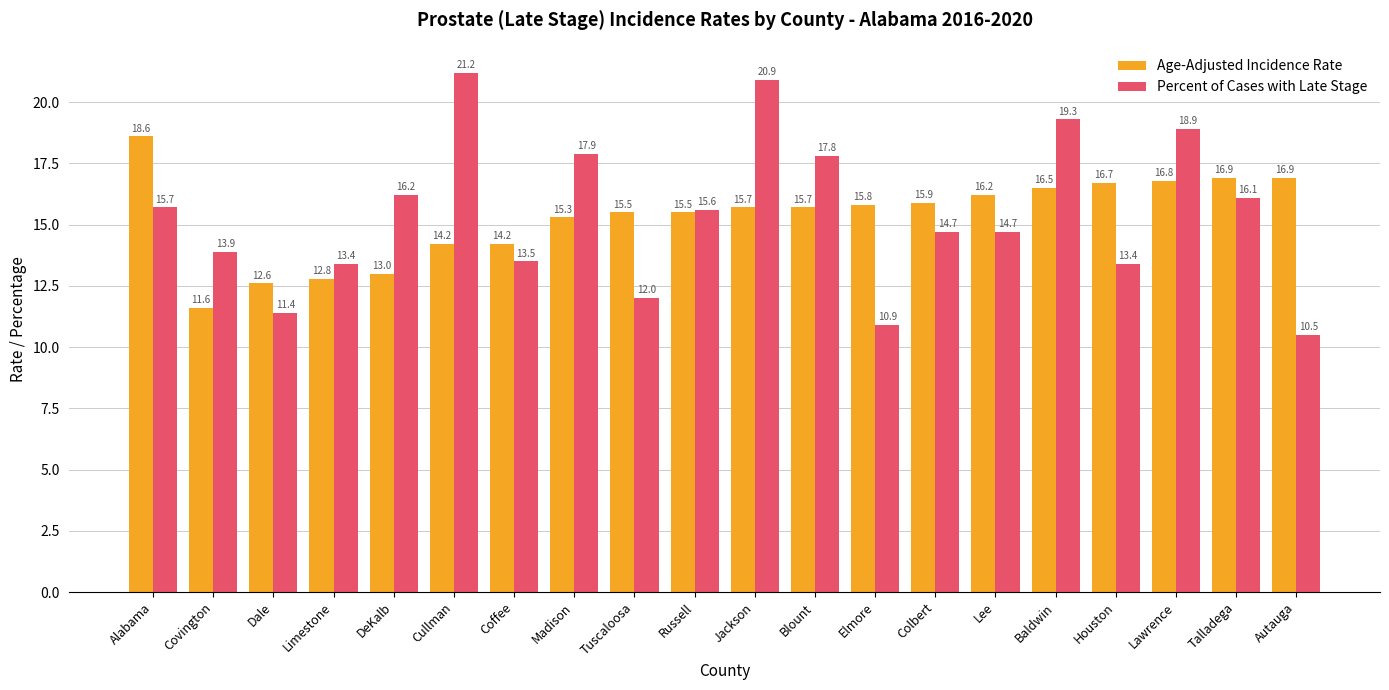

At which category is the sum across all series the highest?

Jackson